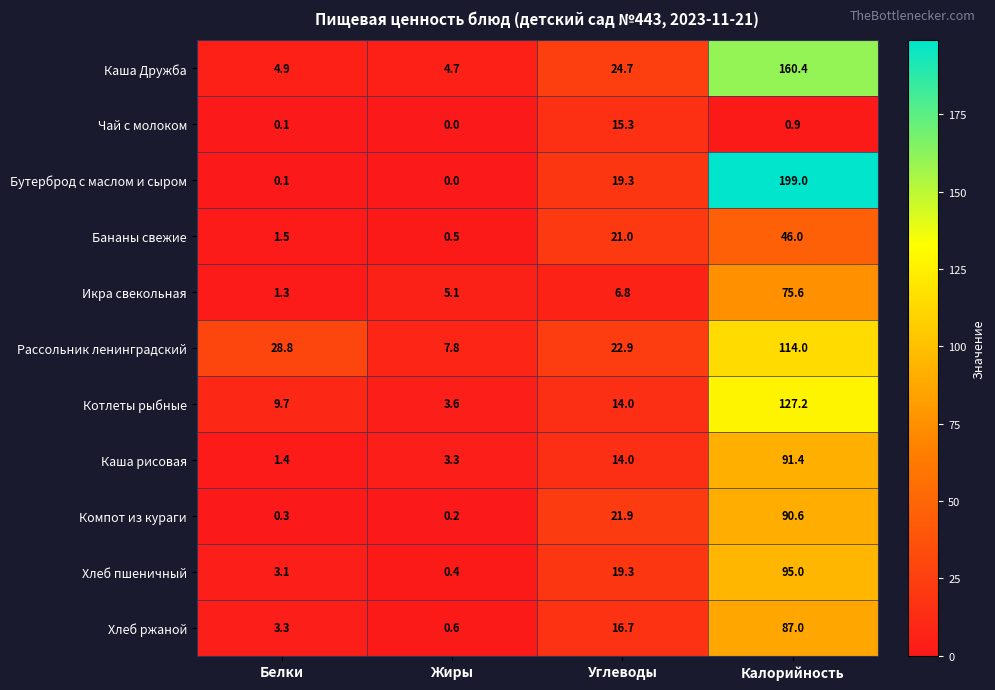

List the series in order of their peak value, lowest first.

Чай с молоком, Бананы свежие, Икра свекольная, Хлеб ржаной, Компот из кураги, Каша рисовая, Хлеб пшеничный, Рассольник ленинградский, Котлеты рыбные, Каша Дружба, Бутерброд с маслом и сыром